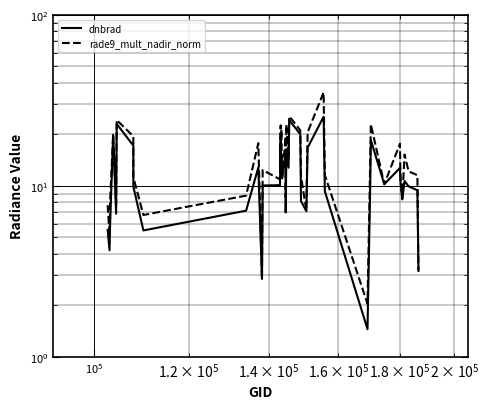

The dnbrad series shows 17.5 at 30. True or false?

False